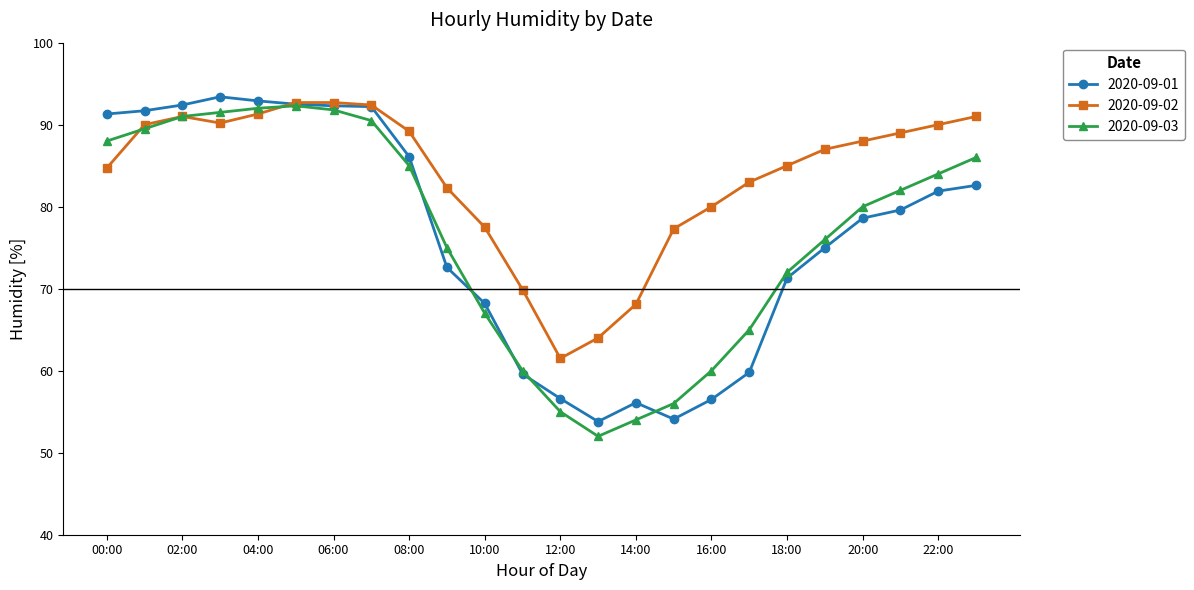

Does the chart display data point markers on the line(s)?

Yes